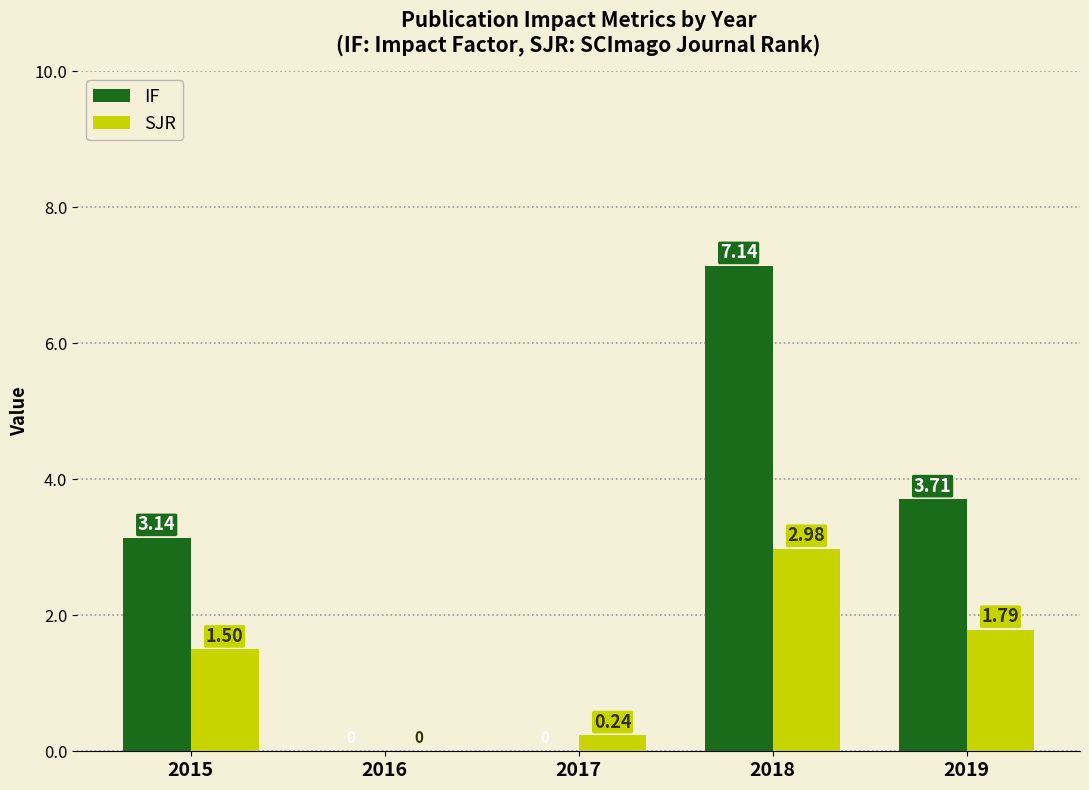

At which category is the sum across all series the highest?

2018